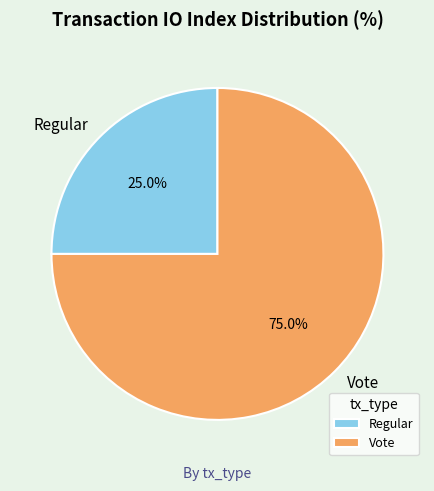

Between Regular and Vote, which is larger?

Vote